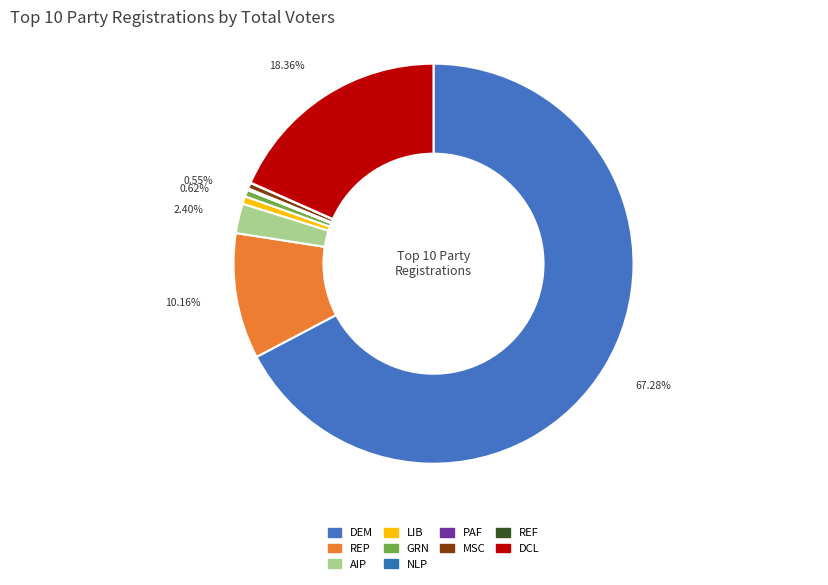

Which slice is the largest?

dem